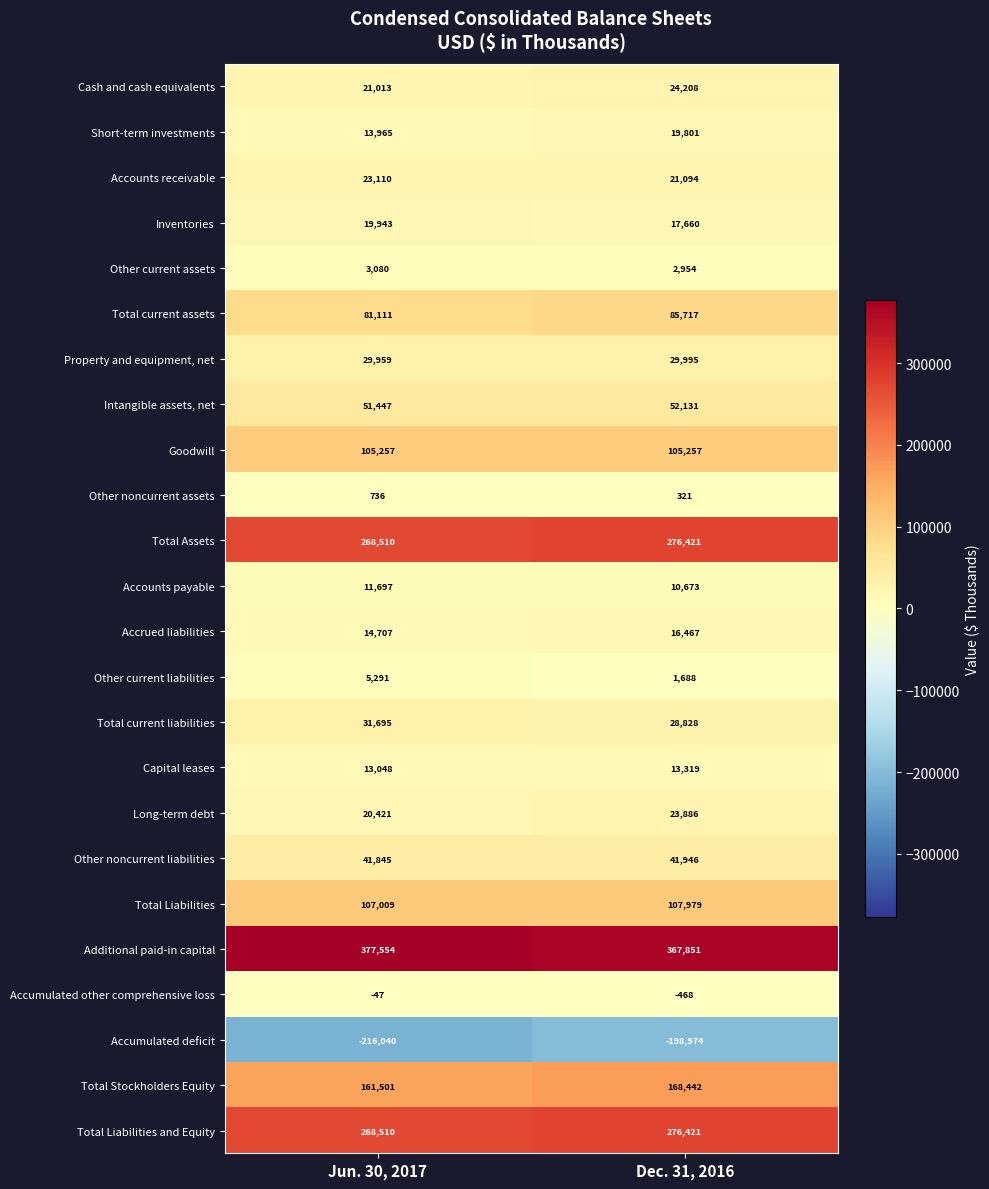

The Total Assets series shows 276421 at Dec. 31, 2016. True or false?

True